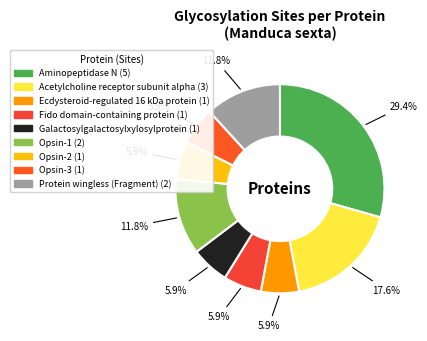

Is there a majority slice in this chart?

No